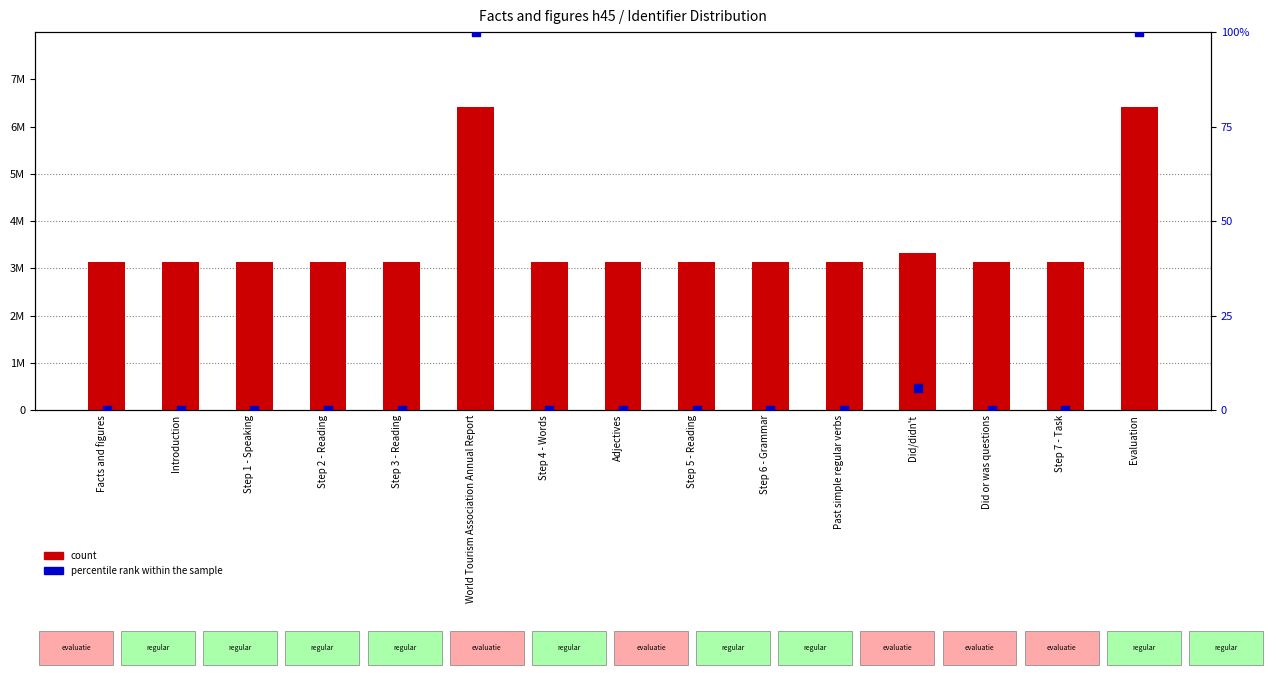

Which series reaches the maximum Y coordinate?

count